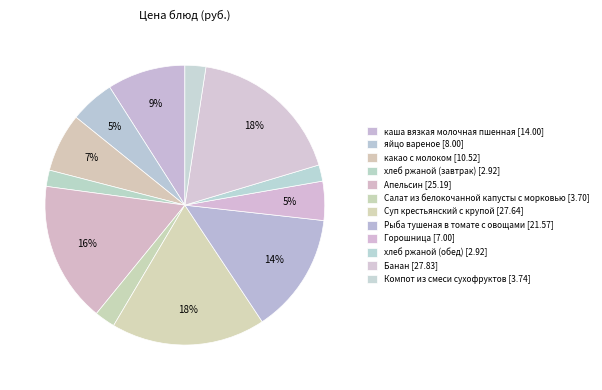

To the nearest percent, what percentage of the pie is Банан?

18%